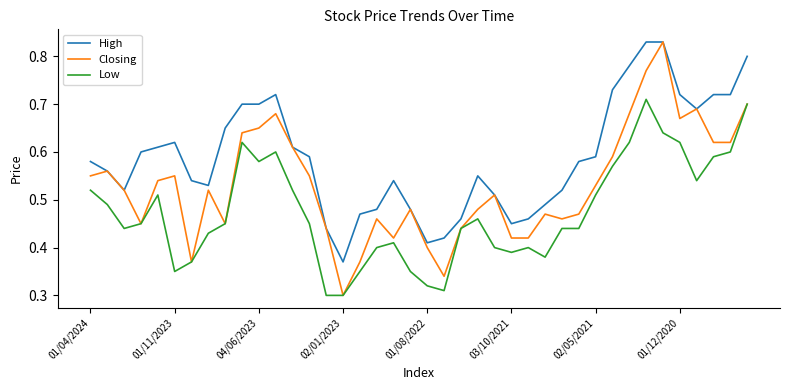

True or false: High and Low cross at least once.

False